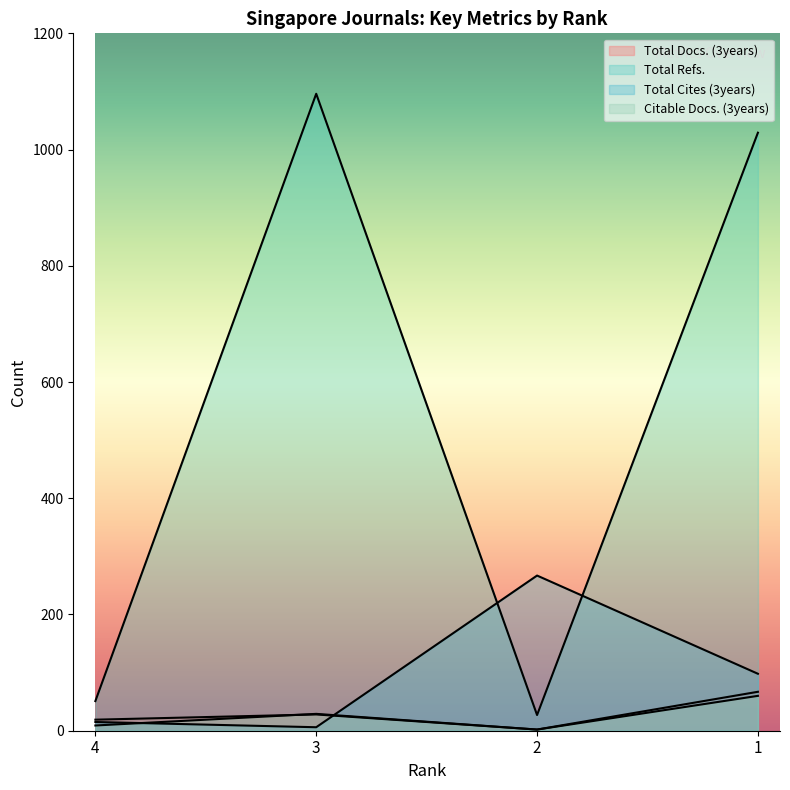

Count the Total Docs. (3years) values in the range 19 to 67.

3